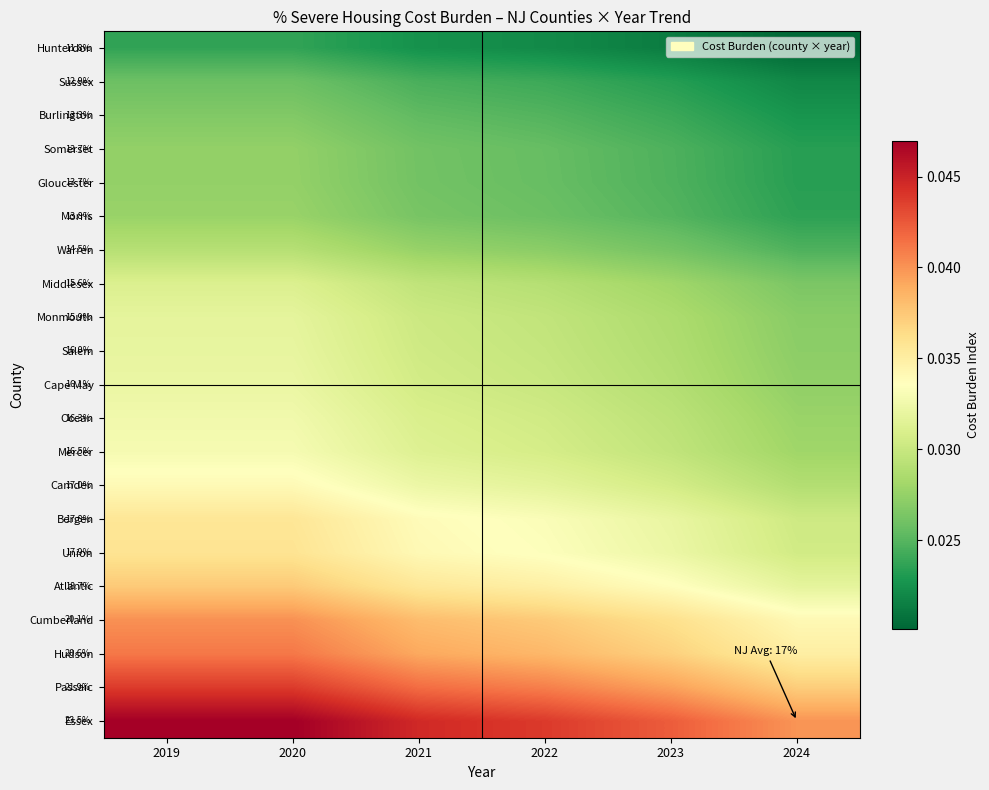

Is the value of Burlington at 2020 greater than the value of Bergen at 2024?

No